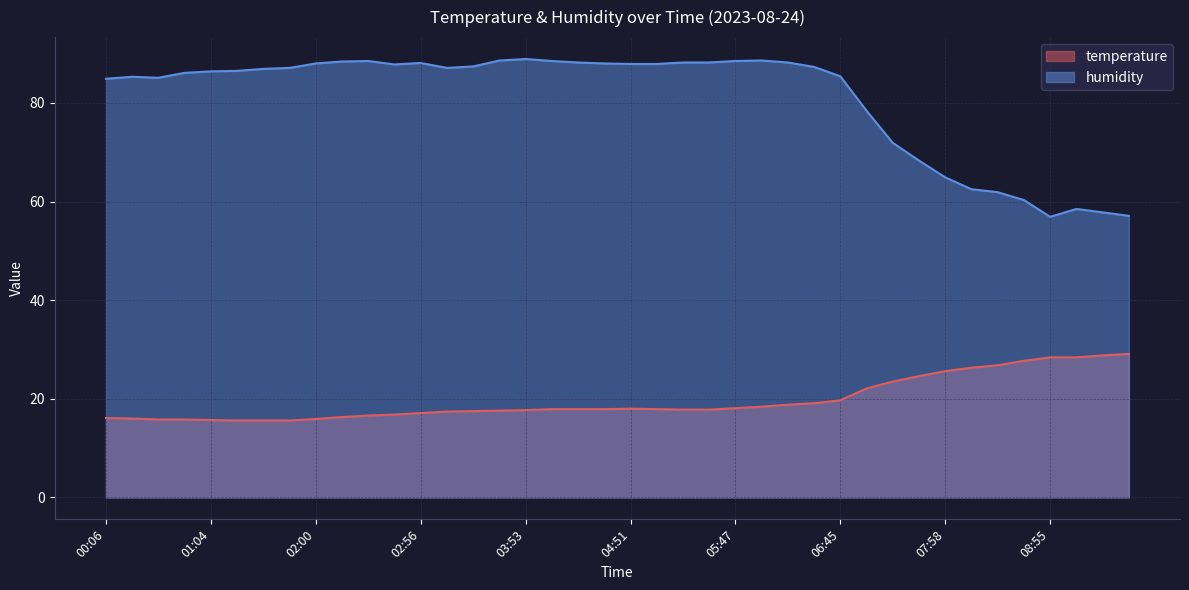

What is the sum of all temperature values?

789.7